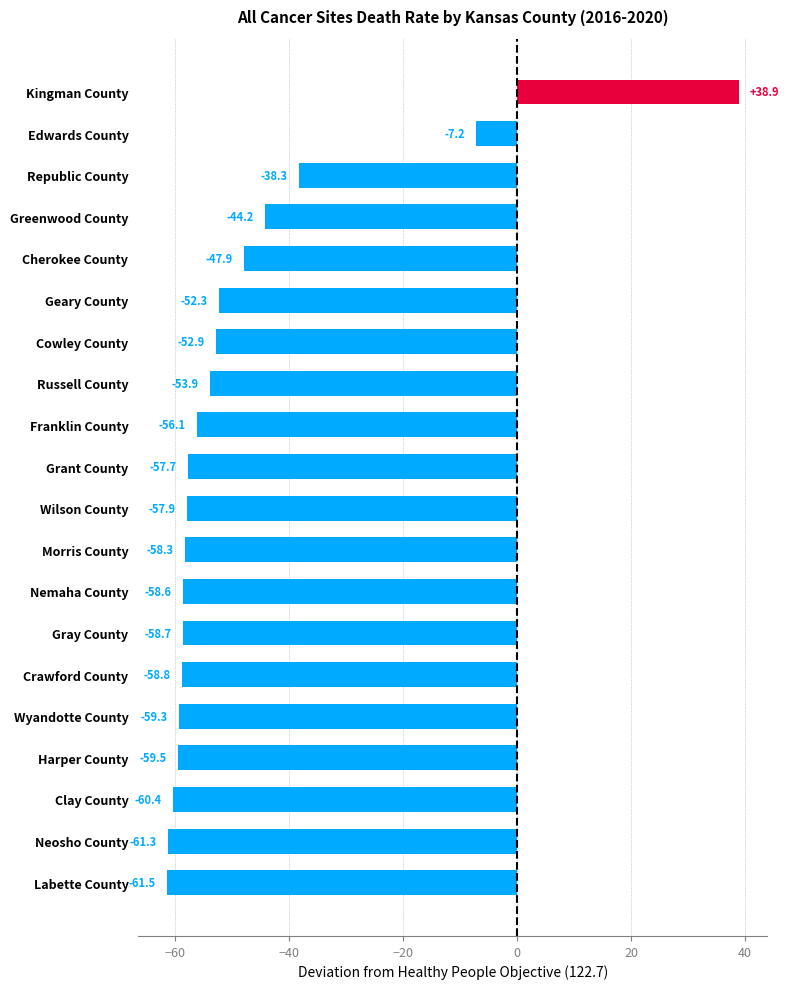

What is the difference between the values at Republic County and Russell County?

15.6